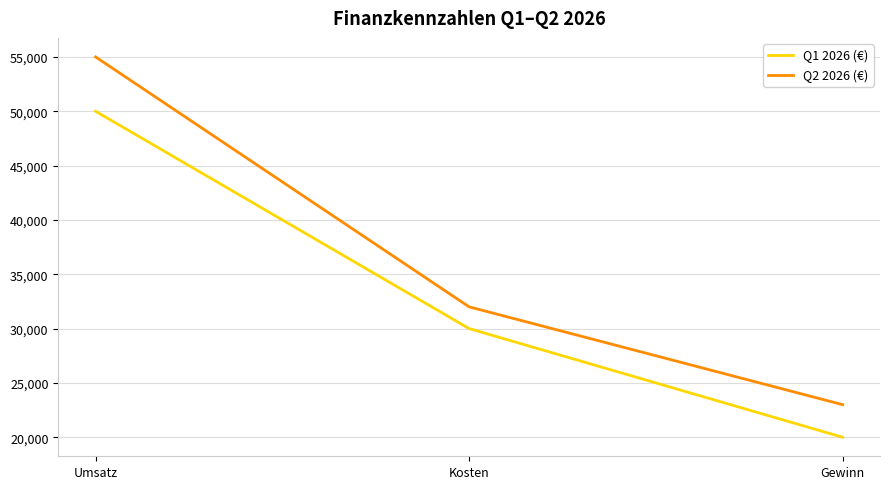

Reading left to right, transcribe all the data shown in this chart.

Q1 2026 (€): Umsatz=50000	Kosten=30000	Gewinn=20000
Q2 2026 (€): Umsatz=55000	Kosten=32000	Gewinn=23000